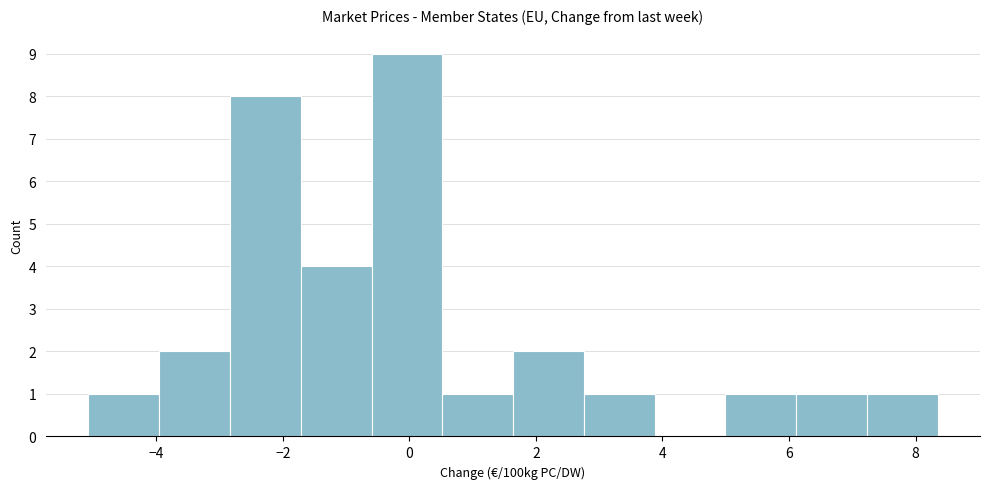

Which range on the x-axis has the tallest bar?

-0.6 to 0.6